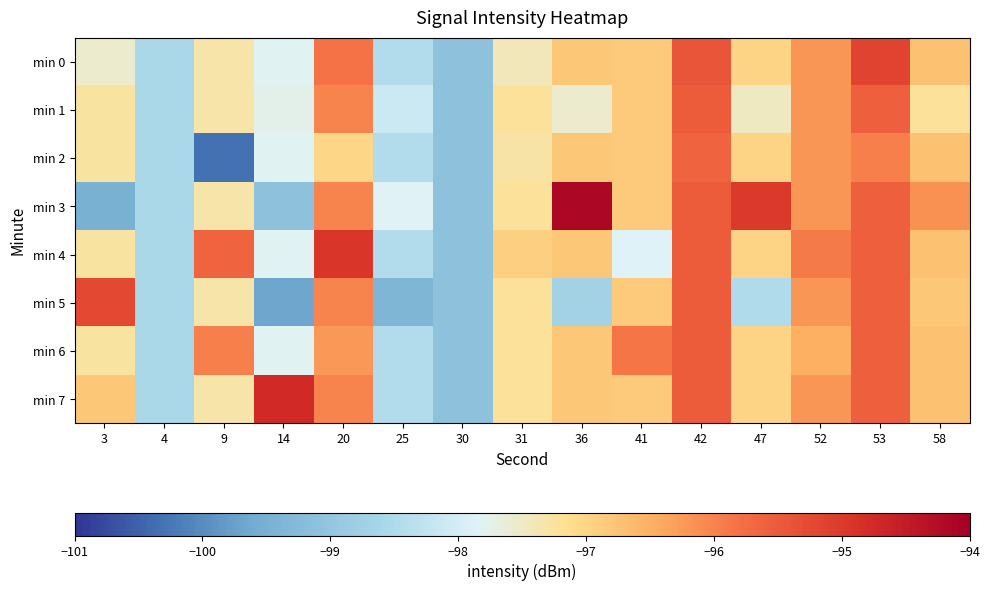

At which category is the sum across all series the highest?

42